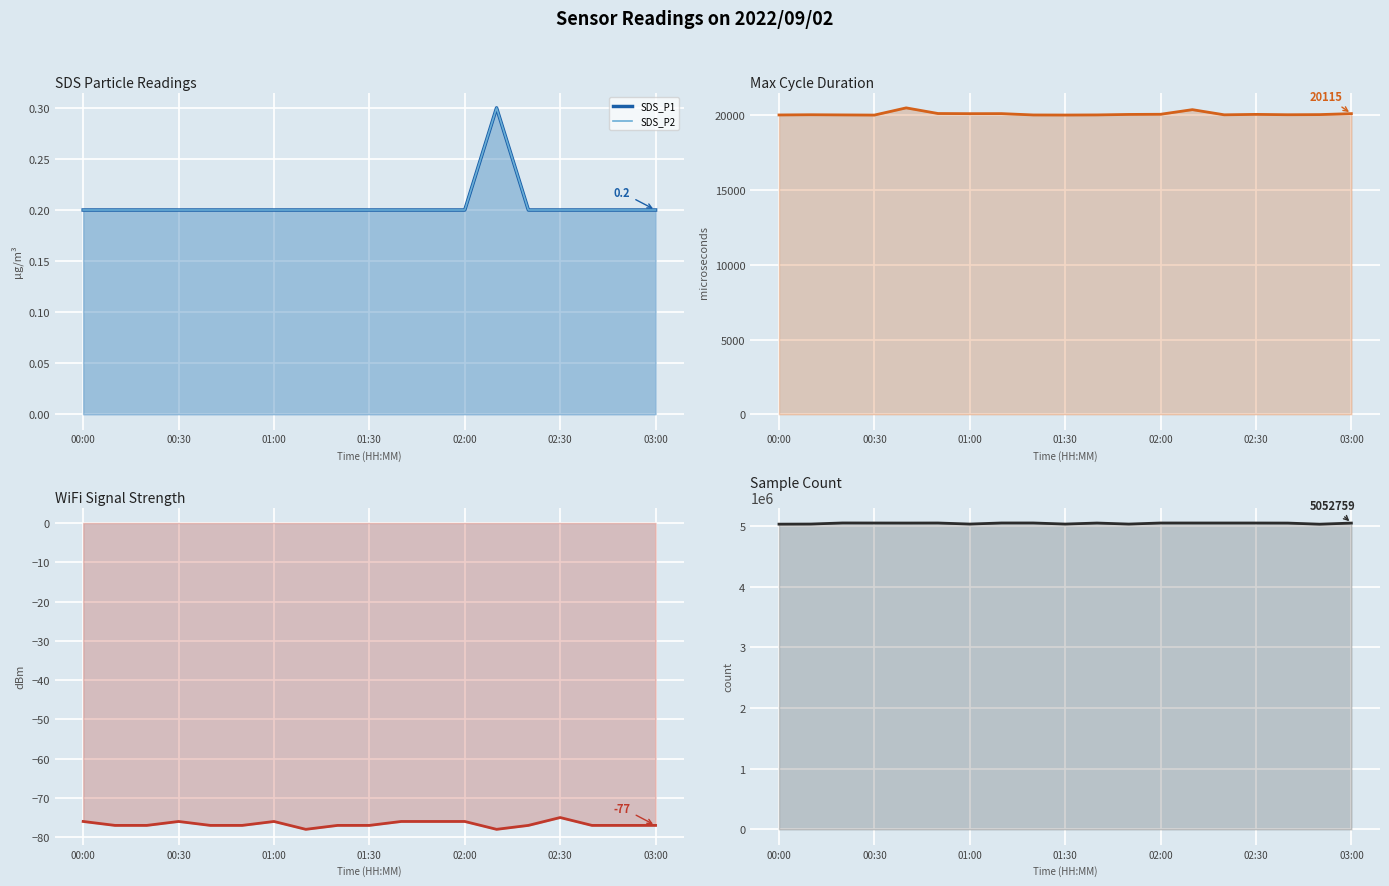

Where is Signal nearest to the value -76?

00:00